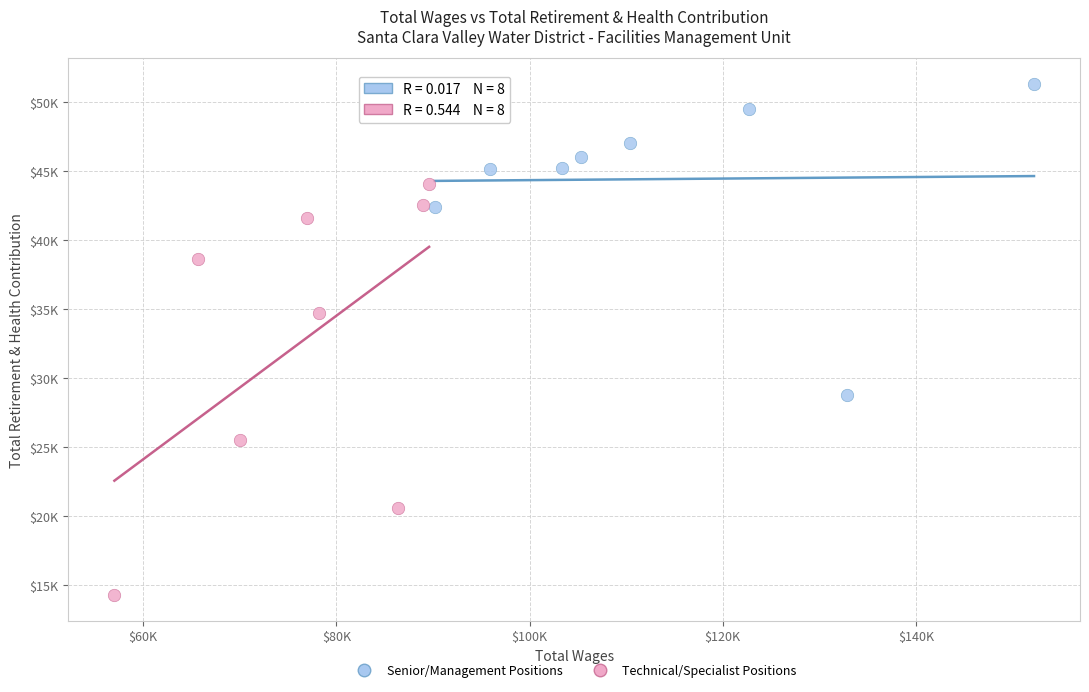

Which series has the widest spread of Y values?

Technical/Specialist Positions